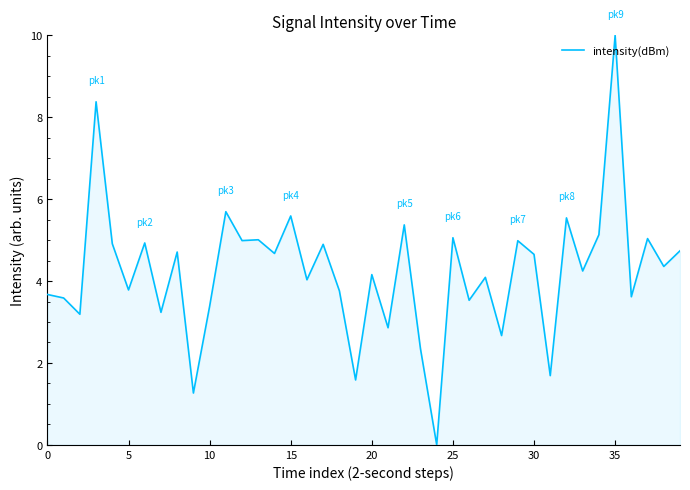

How many lines are shown in the chart?

1